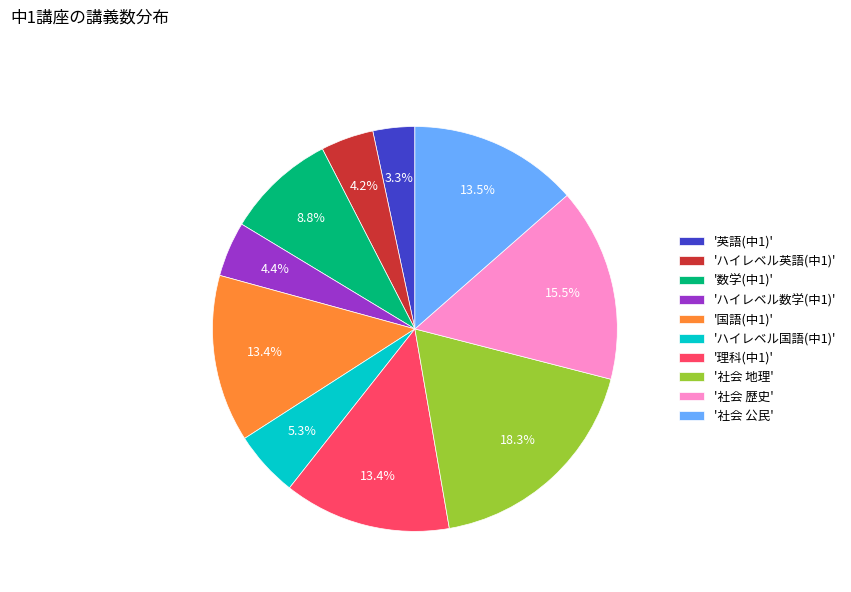

How many slices are in this pie chart?

10